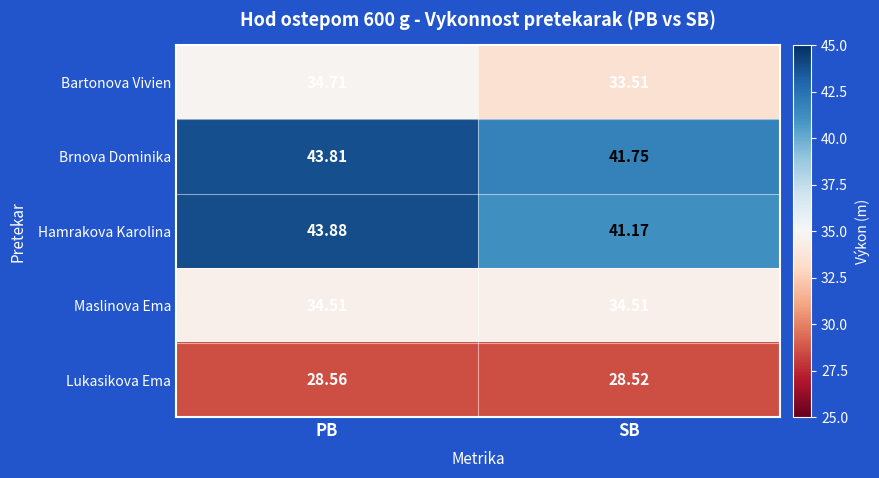

Where is Lukasikova Ema nearest to the value 28?

SB